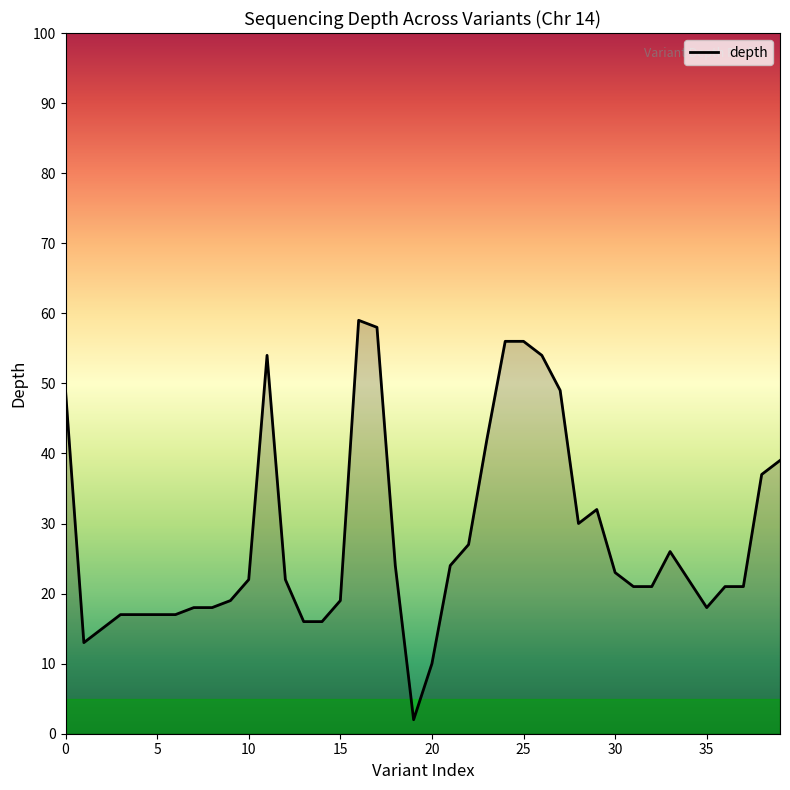

How many categories are shown in the chart?

40